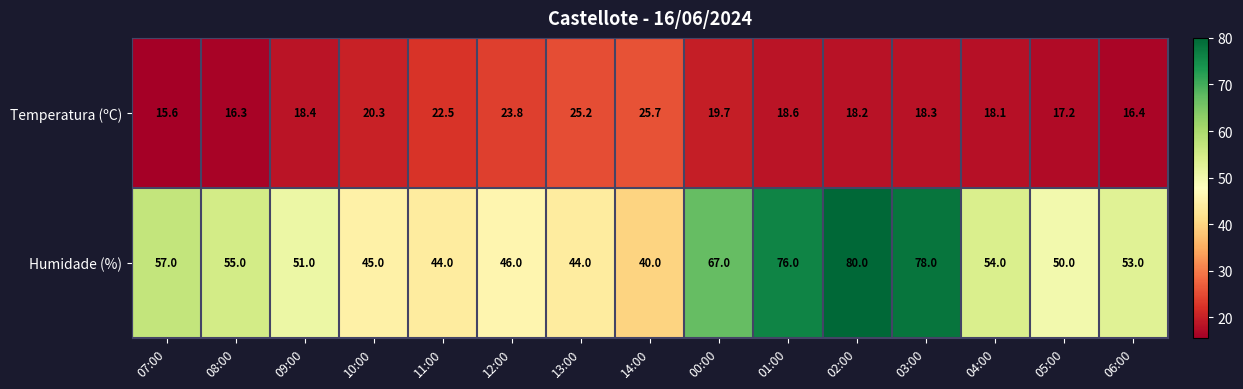

Is it true that Humidade (%) equals 67.0 at 00:00?

True